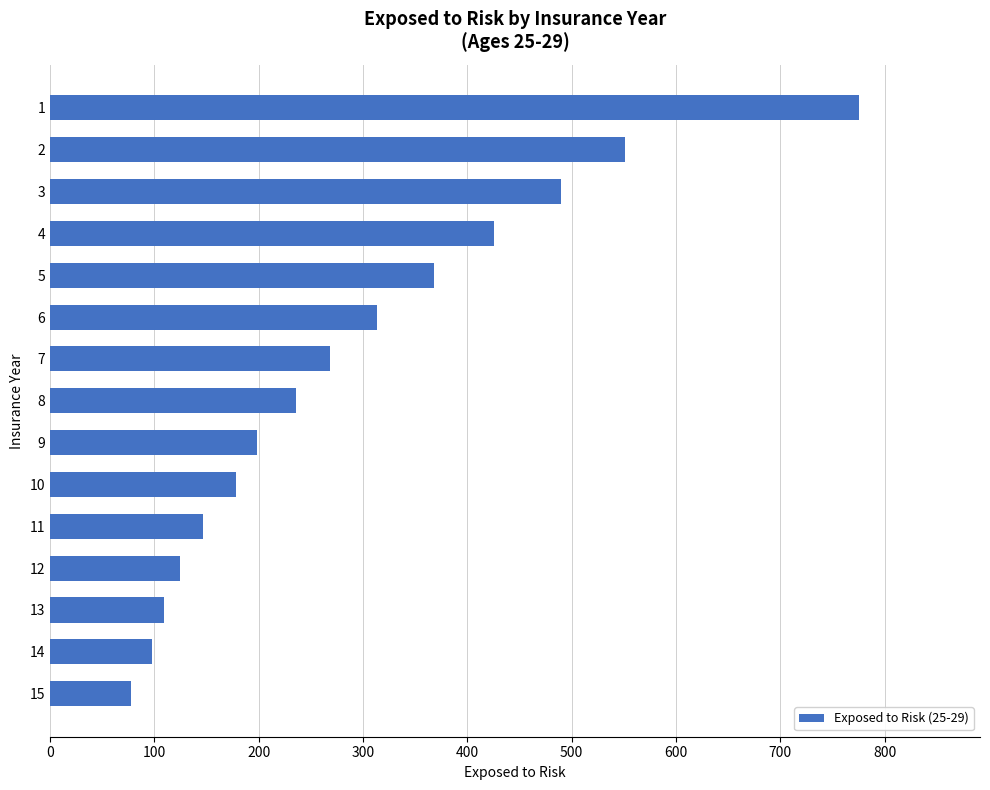

Reading top to bottom, extract all data points from this chart.

775	551	490	426	368	313	268	236	198	178	147	125	109	98	78